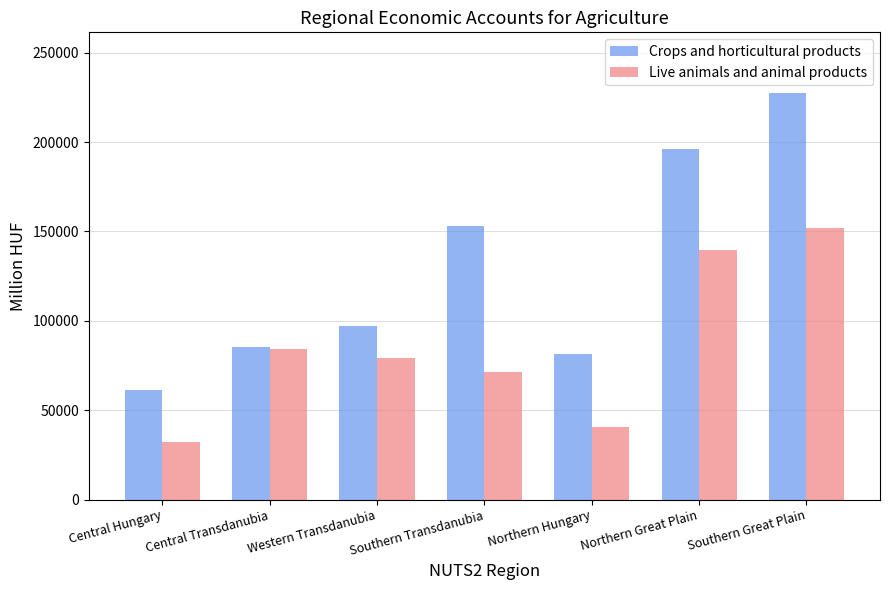

Is the value of Live animals and animal products at Central Transdanubia greater than the value of Crops and horticultural products at Northern Hungary?

Yes